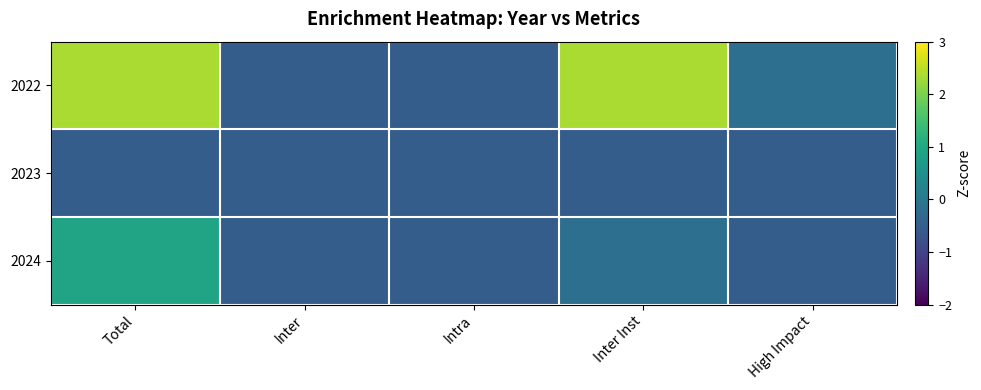

Between Inter and Total, which is larger?

Total